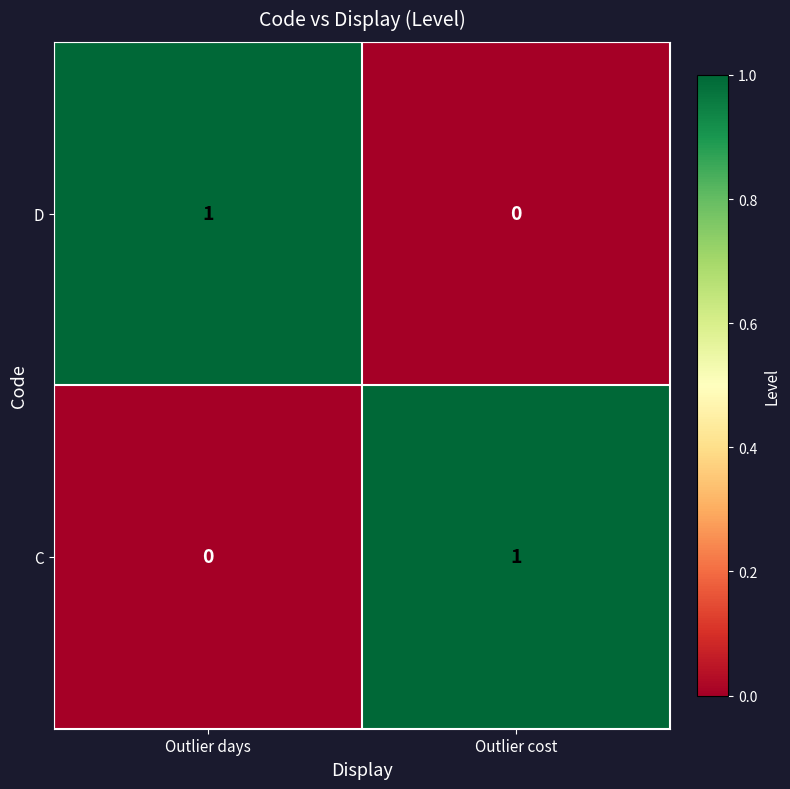

What is the difference between the highest and lowest values at Outlier cost?

1